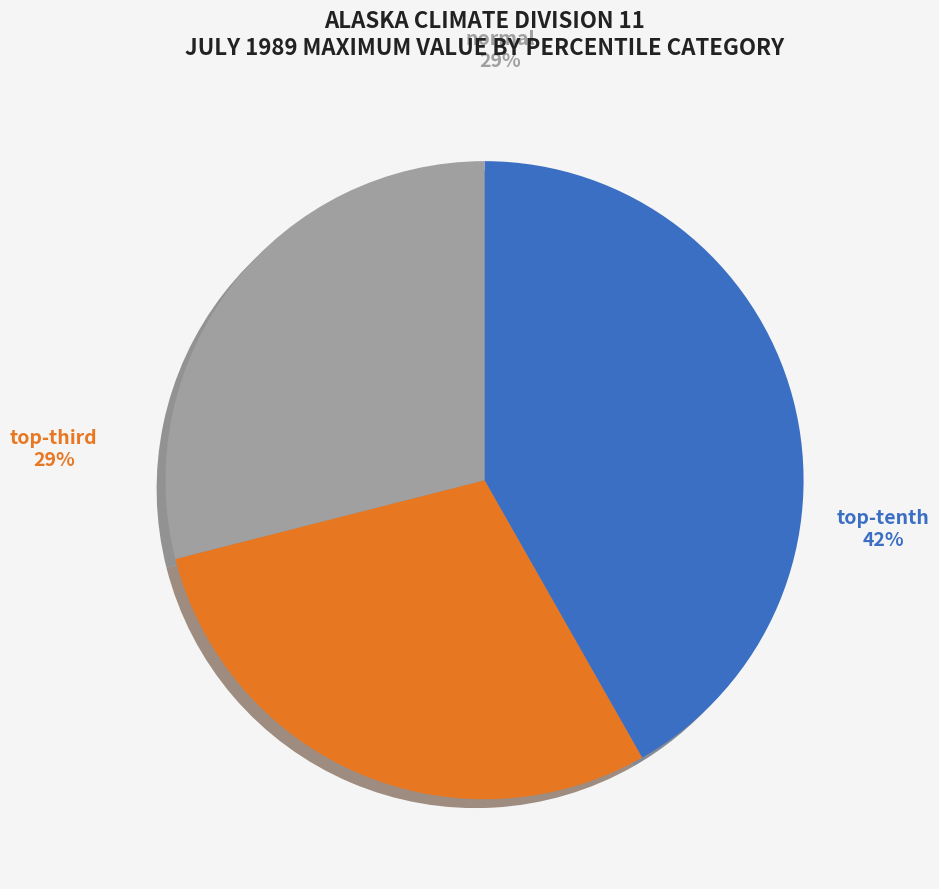

Which category has the biggest portion of the pie?

top-tenth